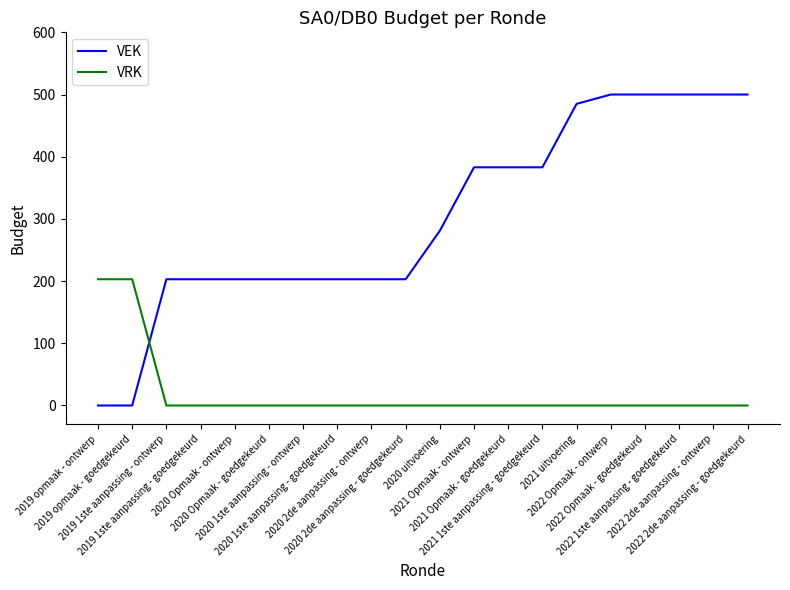

How many intersections are there between VRK and VEK?

1